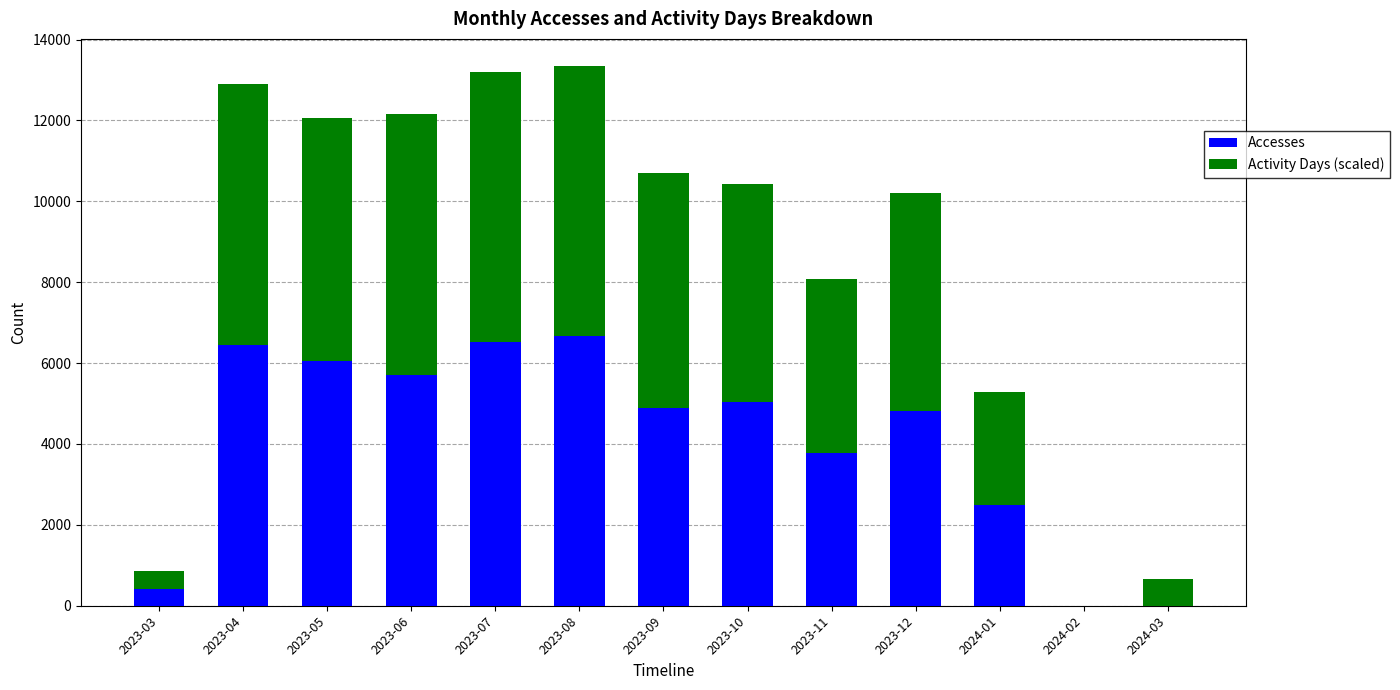

The value of Accesses at 2023-04 is 1754.5. True or false?

False